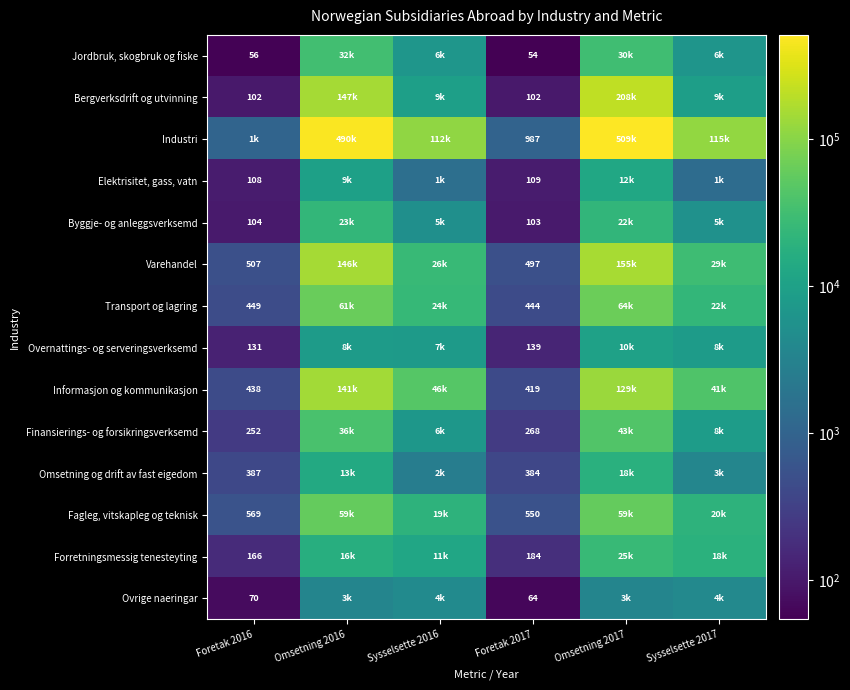

The value of Industri at Foretak 2016 is 1592. True or false?

False